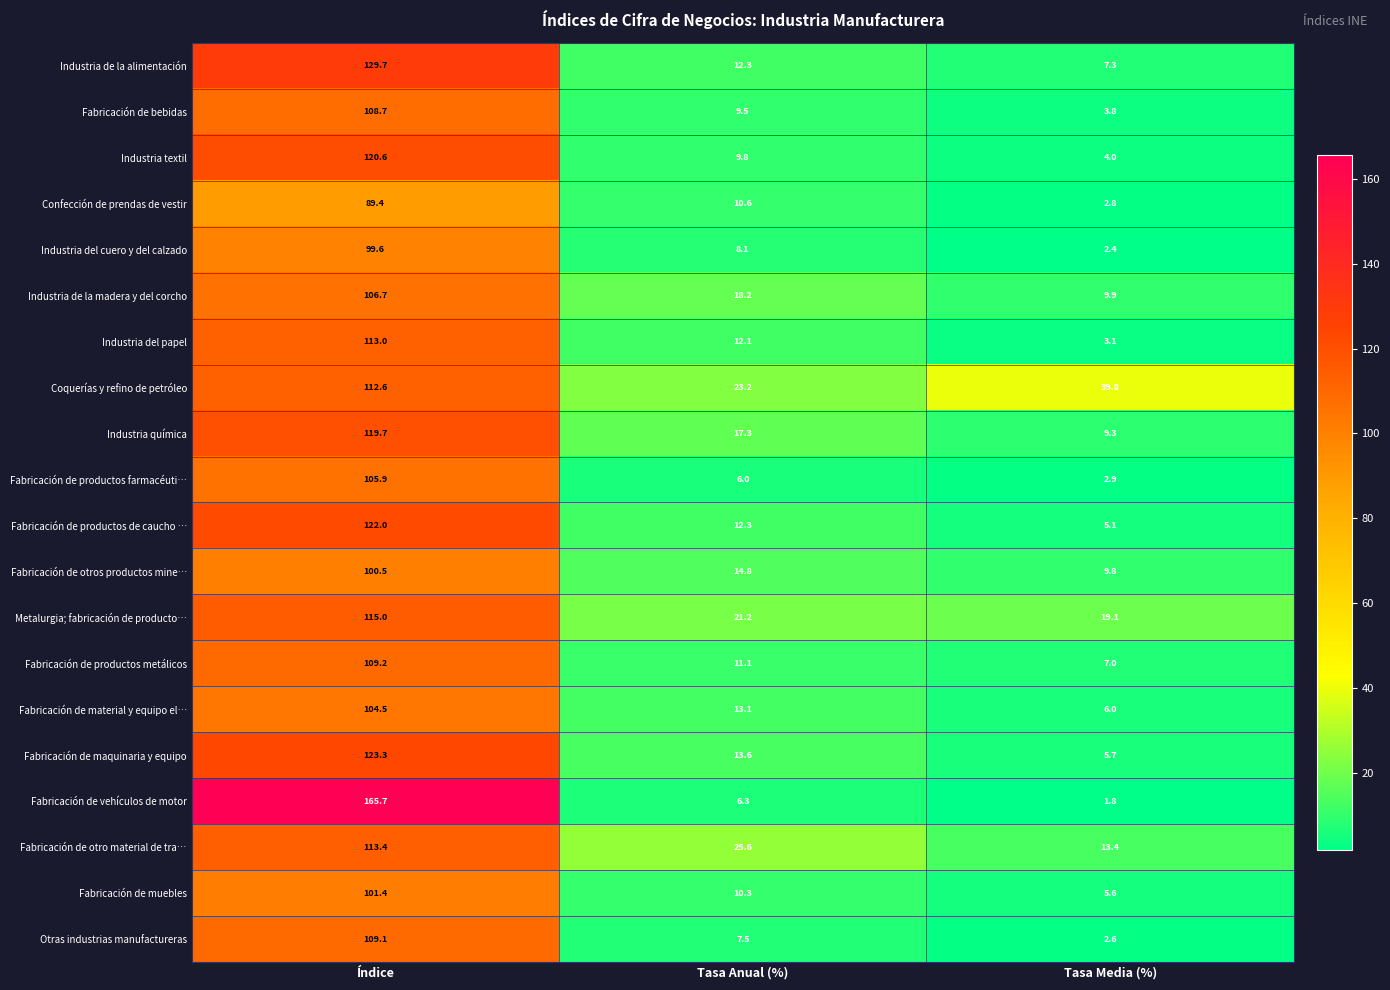

True or false: Fabricación de otro material de tra… has a value of 44.3 at Índice.

False